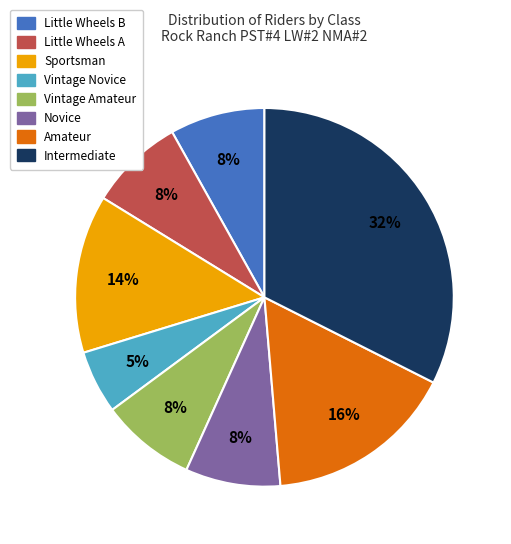

What is the smallest slice in the pie chart?

Vintage Novice